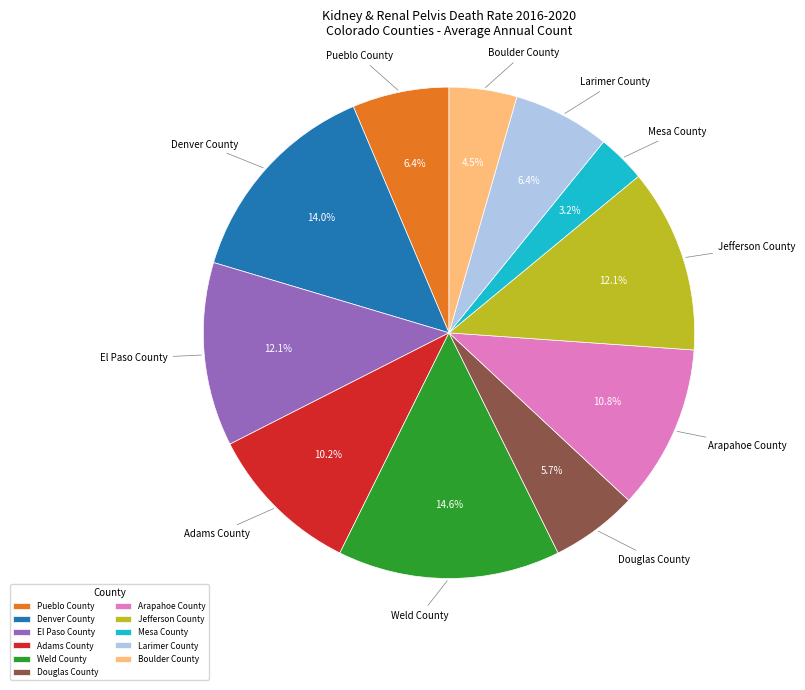

How many slices are in this pie chart?

11